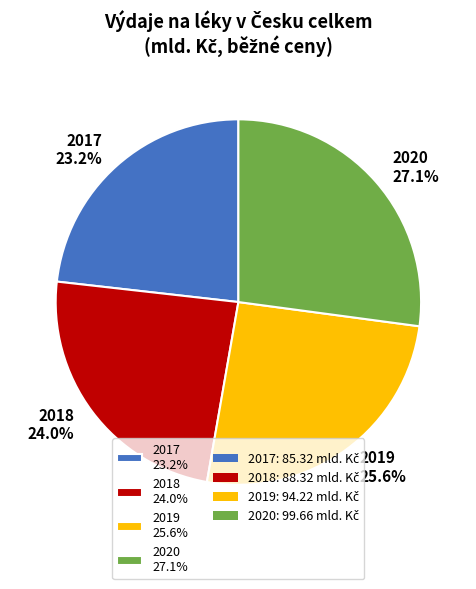

What percentage is the 2018 slice, to the nearest percent?

24%